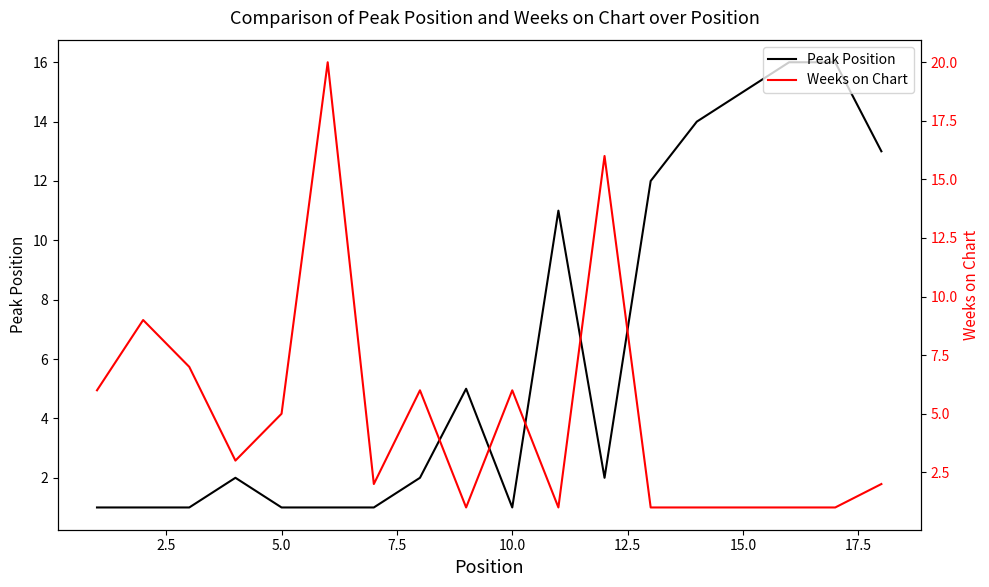

What is the highest value of the Weeks on Chart series?

20